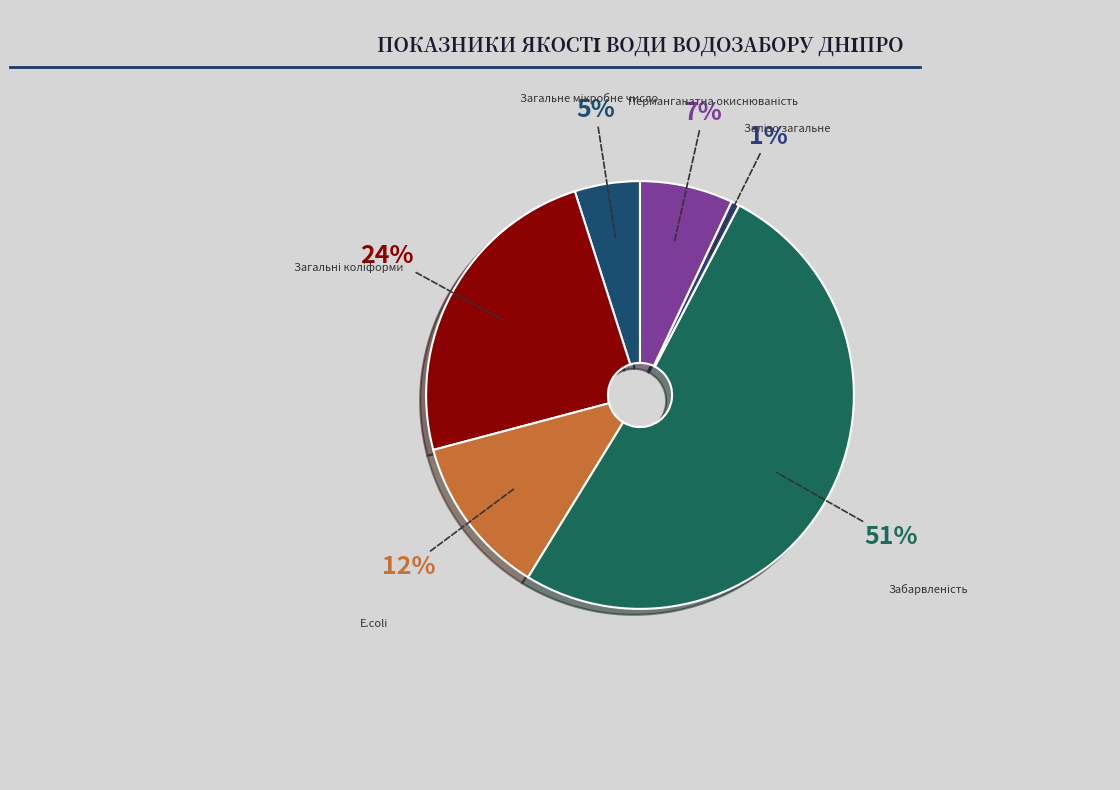

Count the number of slices in the pie.

6